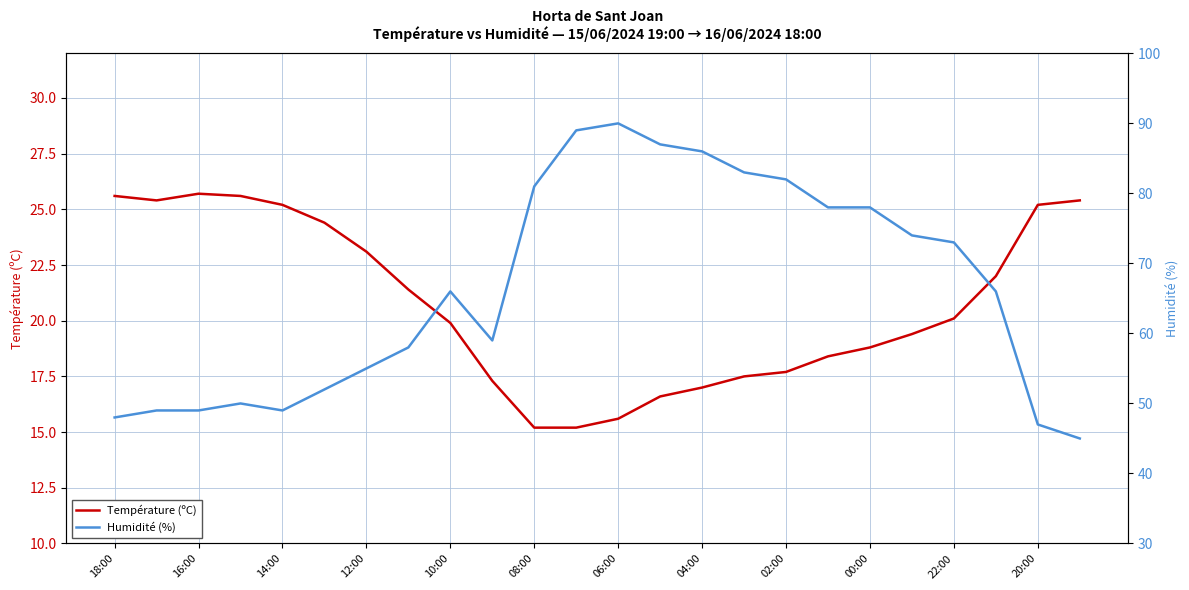

True or false: Humidité (%) and Température (ºC) intersect in this chart.

False